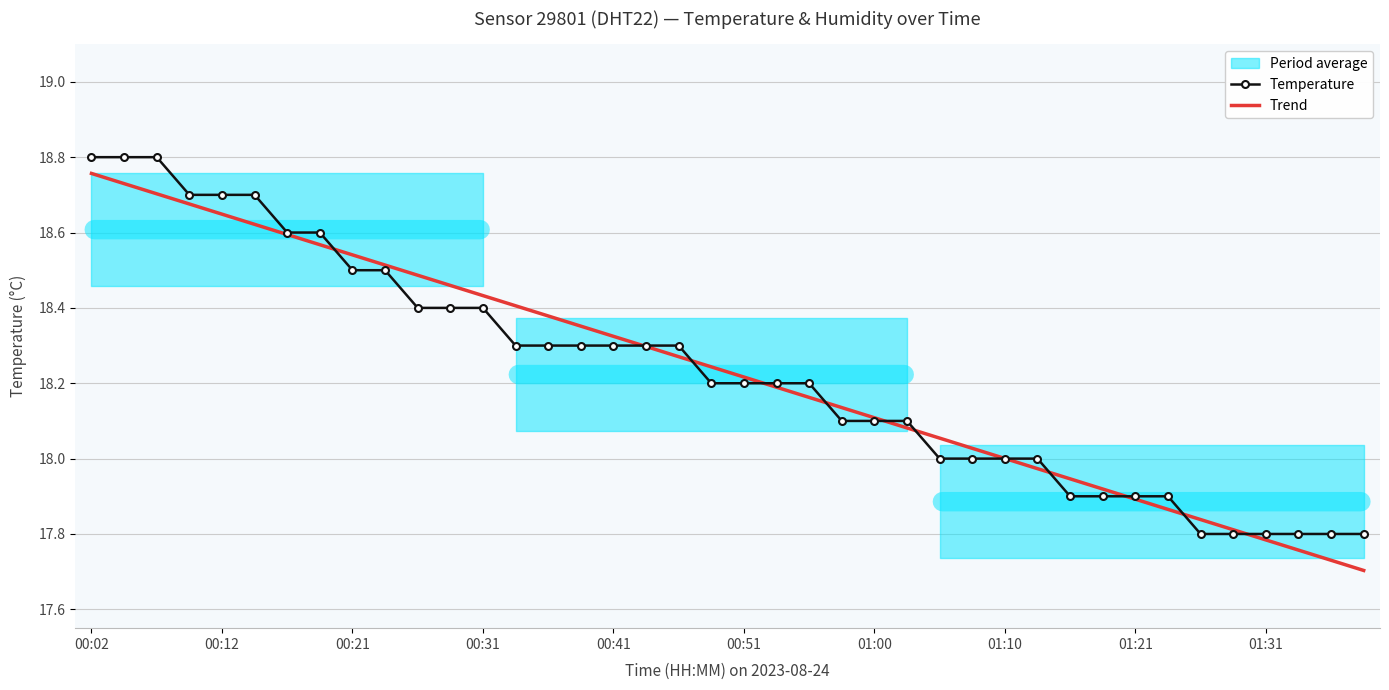

At which category does the chart reach its peak across all series?

00:02